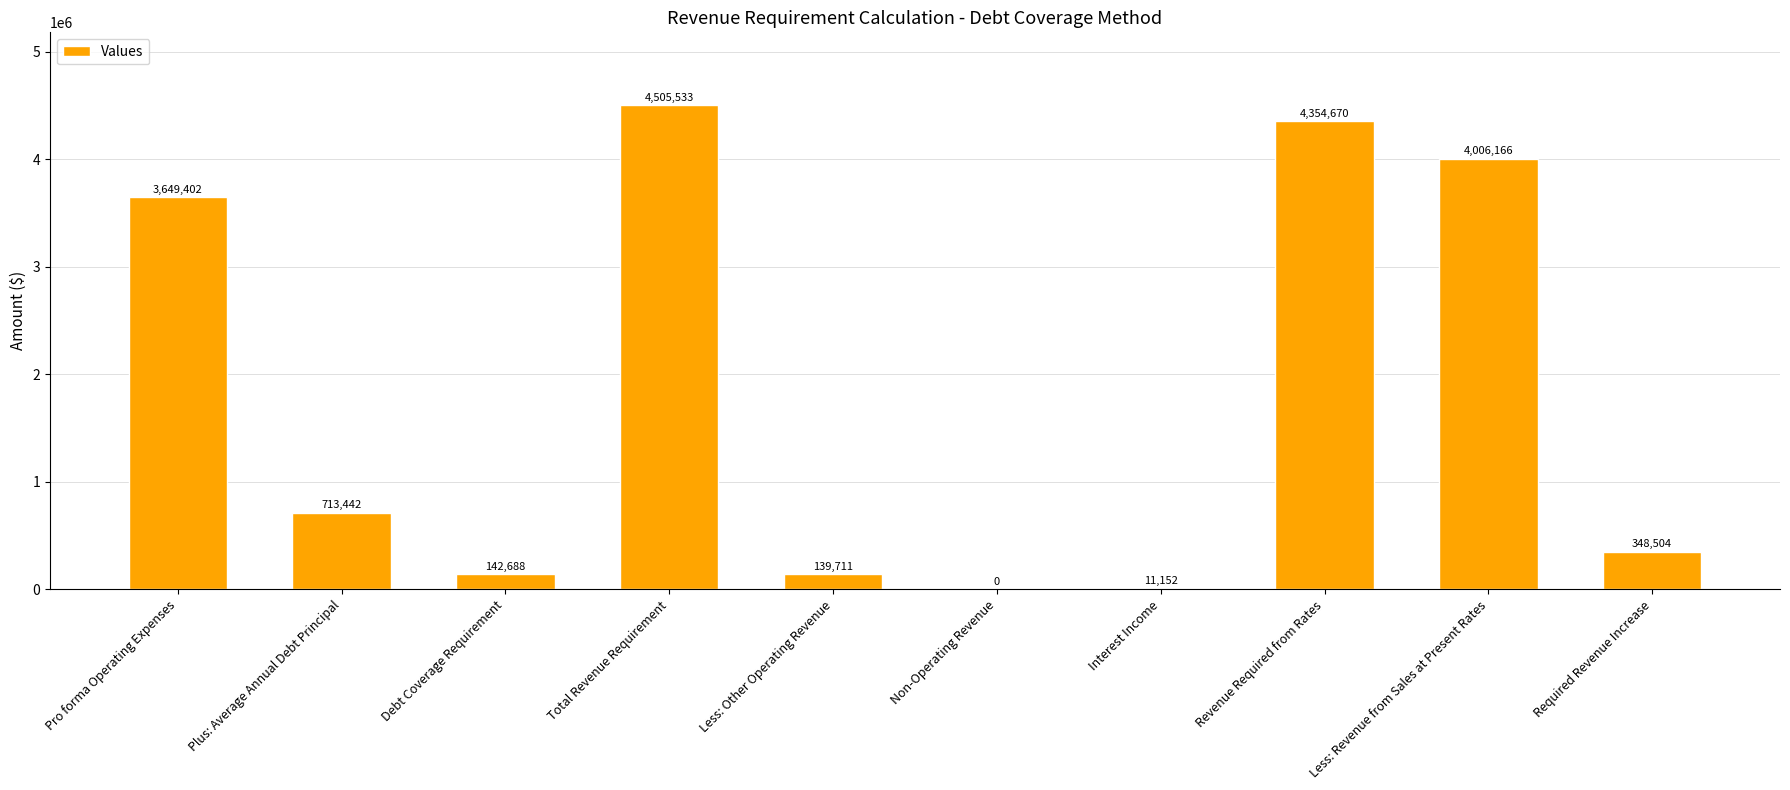

Which has a higher value, Non-Operating Revenue or Debt Coverage Requirement?

Debt Coverage Requirement